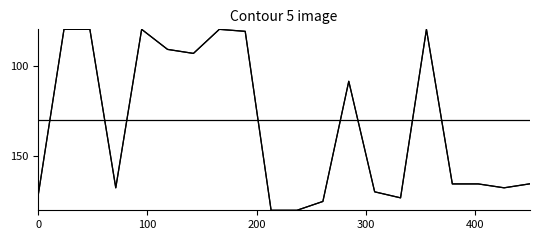

How many lines are shown in the chart?

3